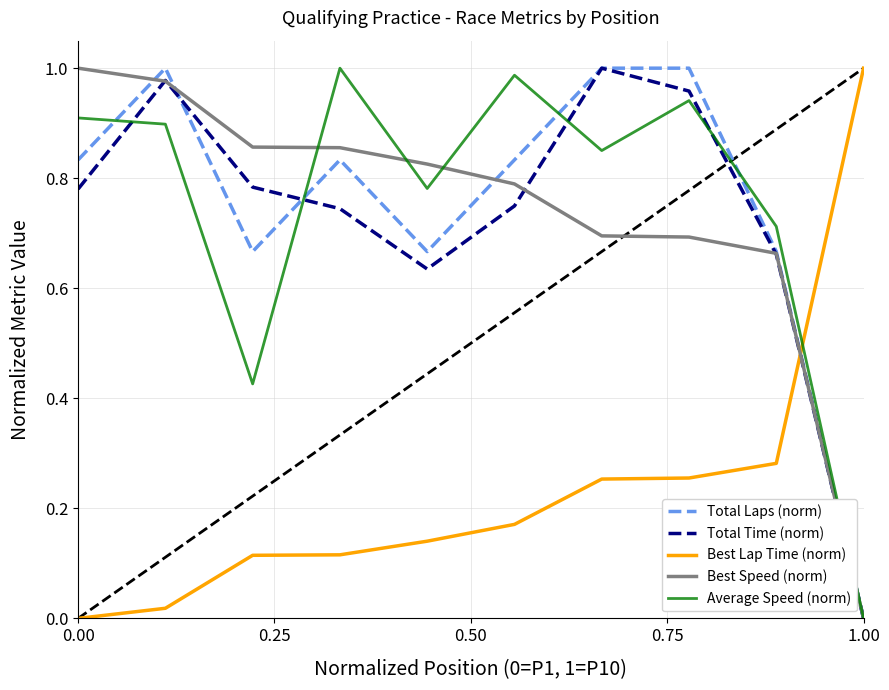

Count the number of categories in the chart.

10